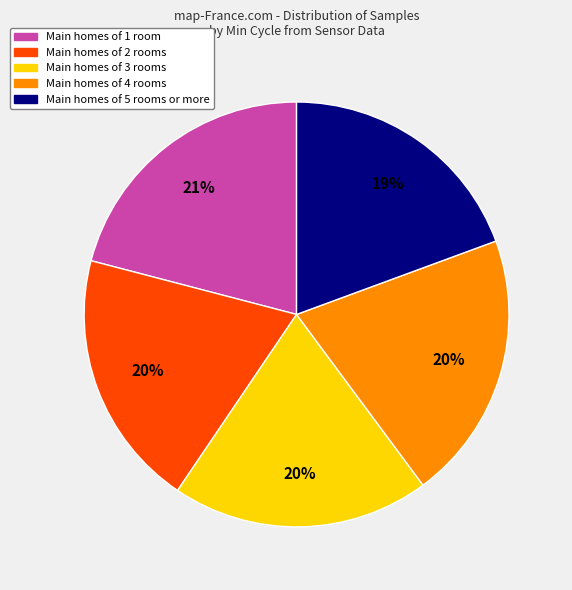

To the nearest percent, what is the average slice percentage?

20%